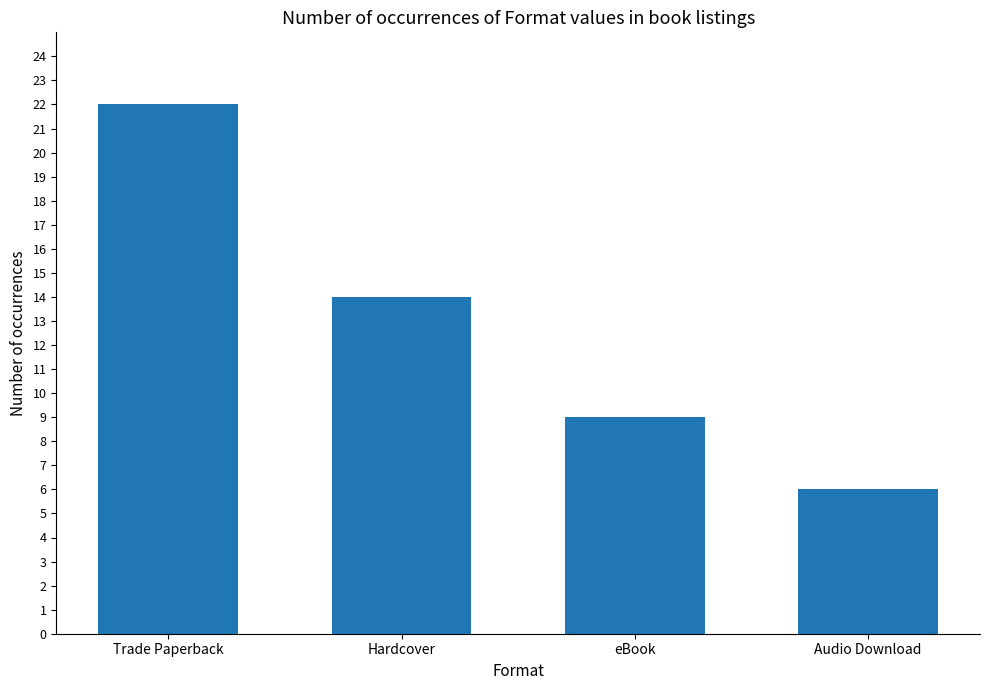

What is the approximate value at Trade Paperback?

22